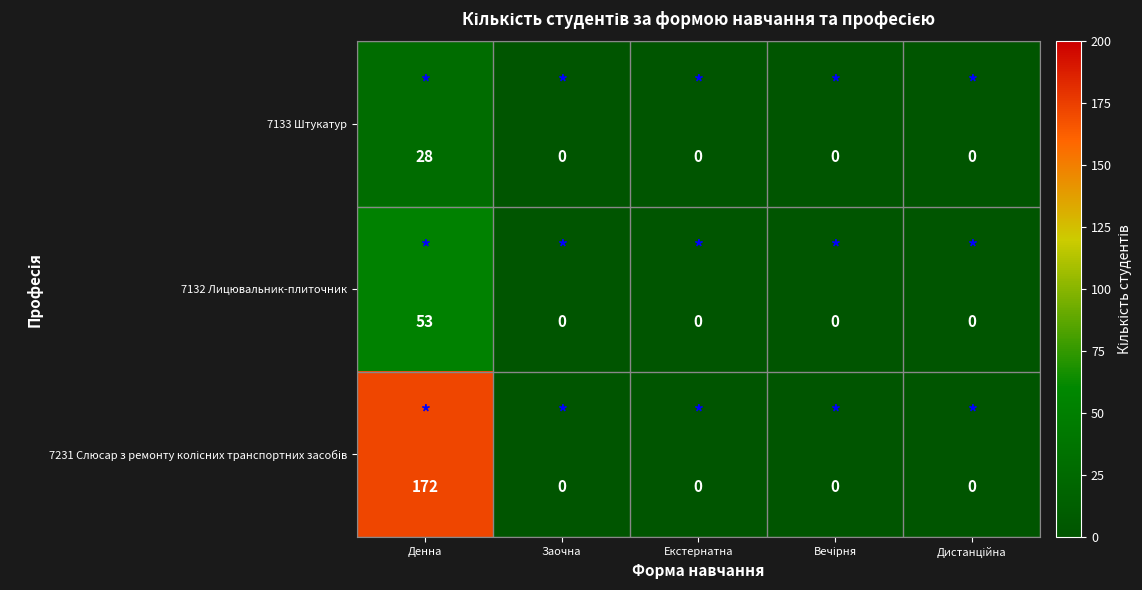

True or false: 7132 Лицювальник-плиточник has a value of 22 at Заочна.

False